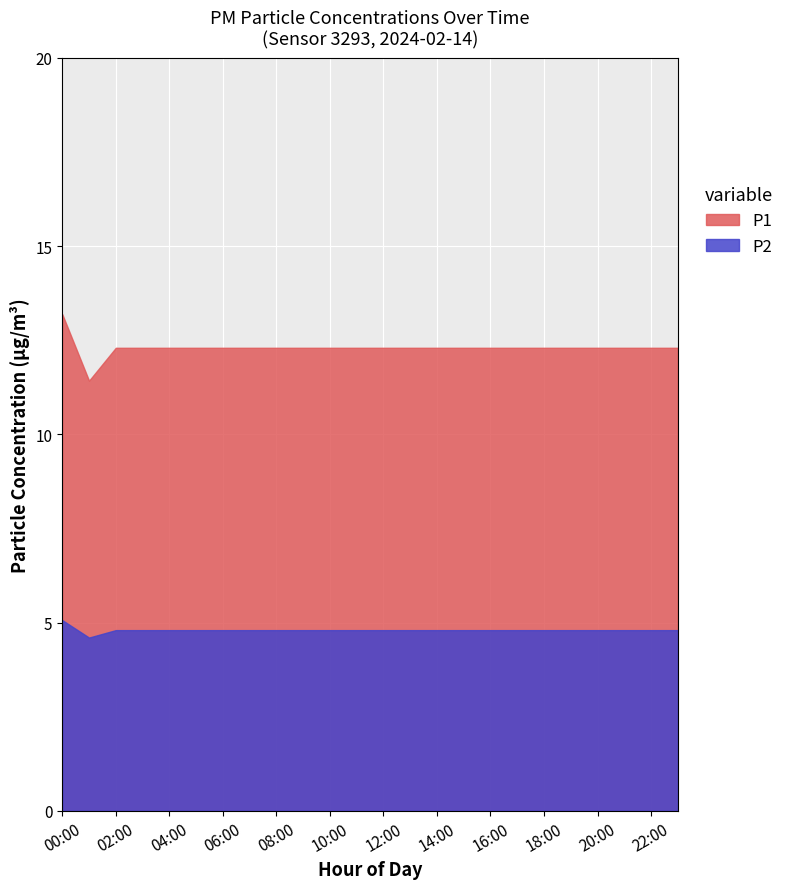

At which category is the sum across all series the highest?

00:00